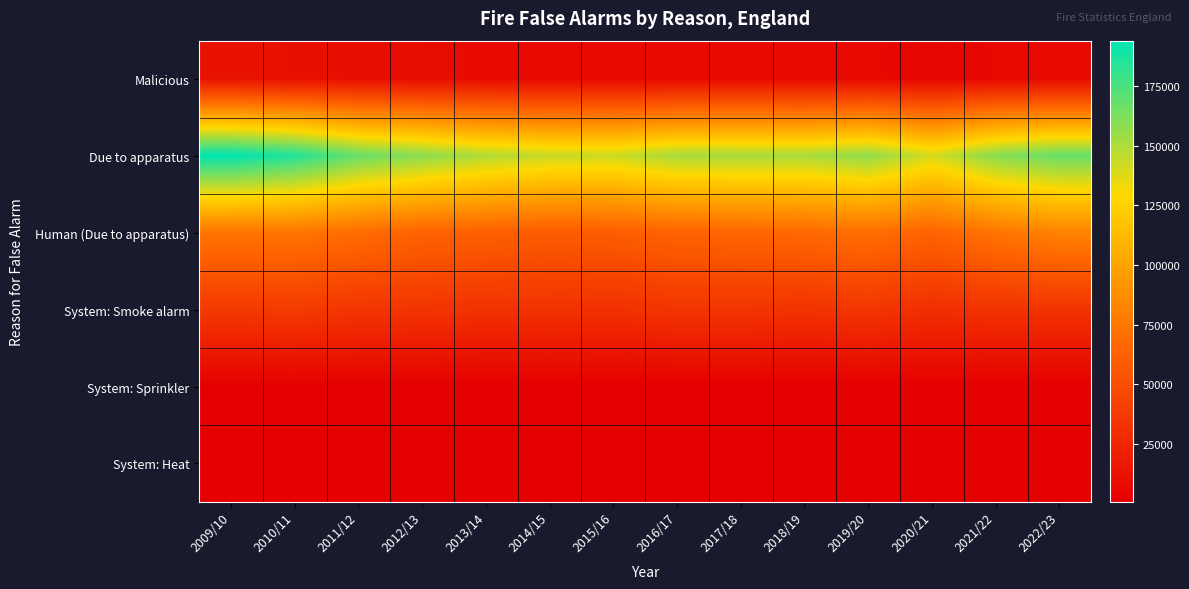

Rank the series by their maximum value, from lowest to highest.

System: Sprinkler, System: Heat, Malicious, System: Smoke alarm, Human (Due to apparatus), Due to apparatus